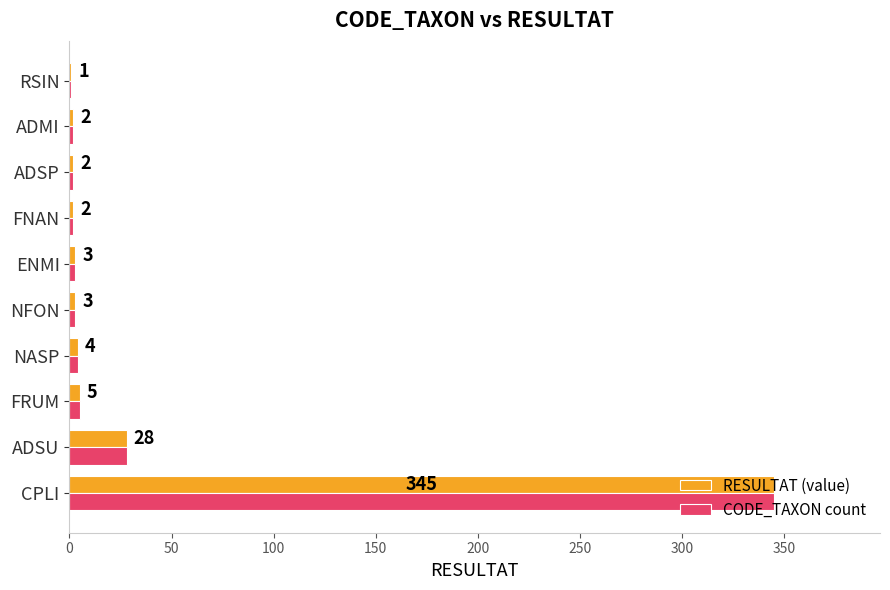

What is the sum of the RESULTAT (value) values at NFON and ADSP?

5